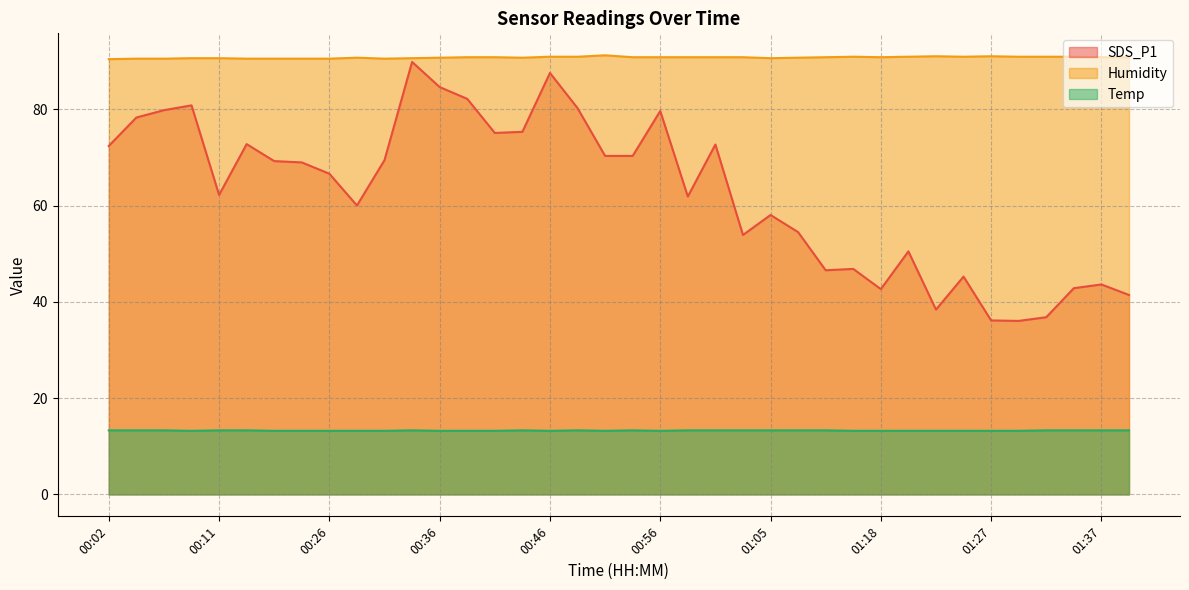

What is the difference between the highest and lowest values at 00:19?

77.3